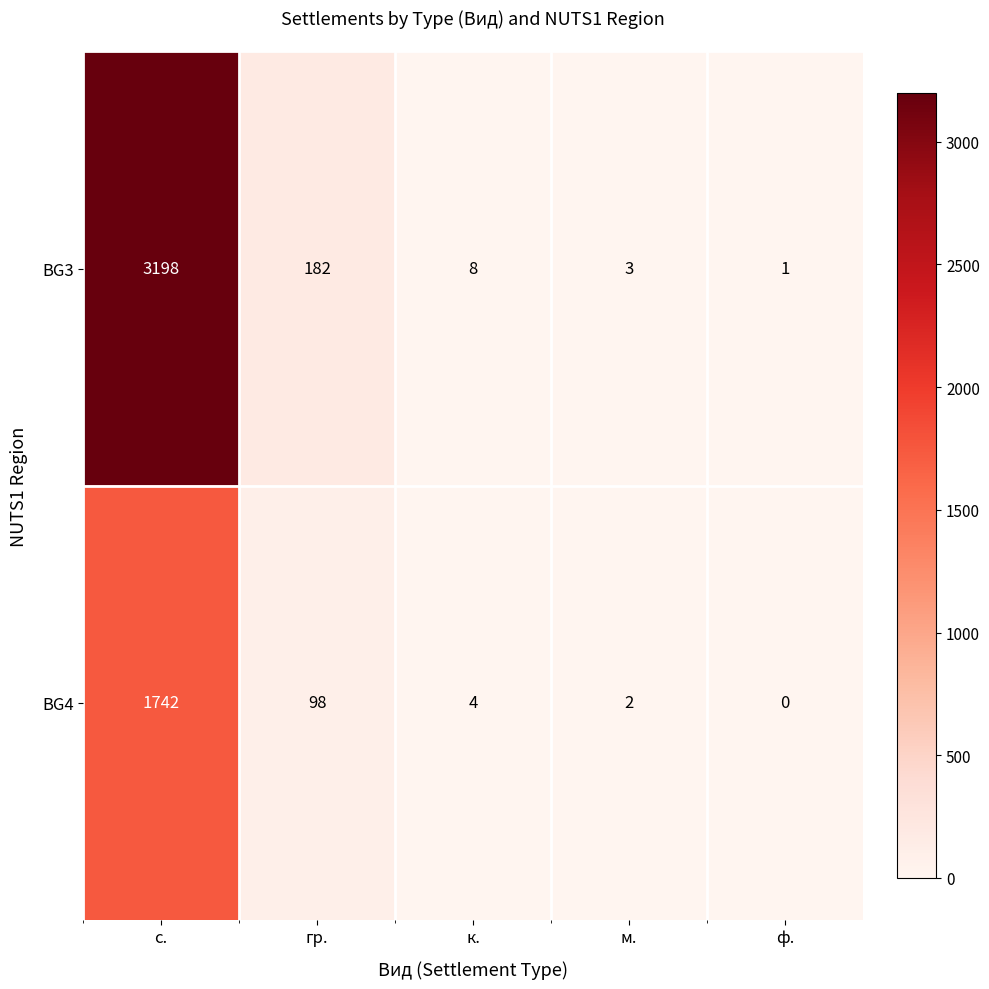

At which category is the sum across all series the highest?

с.